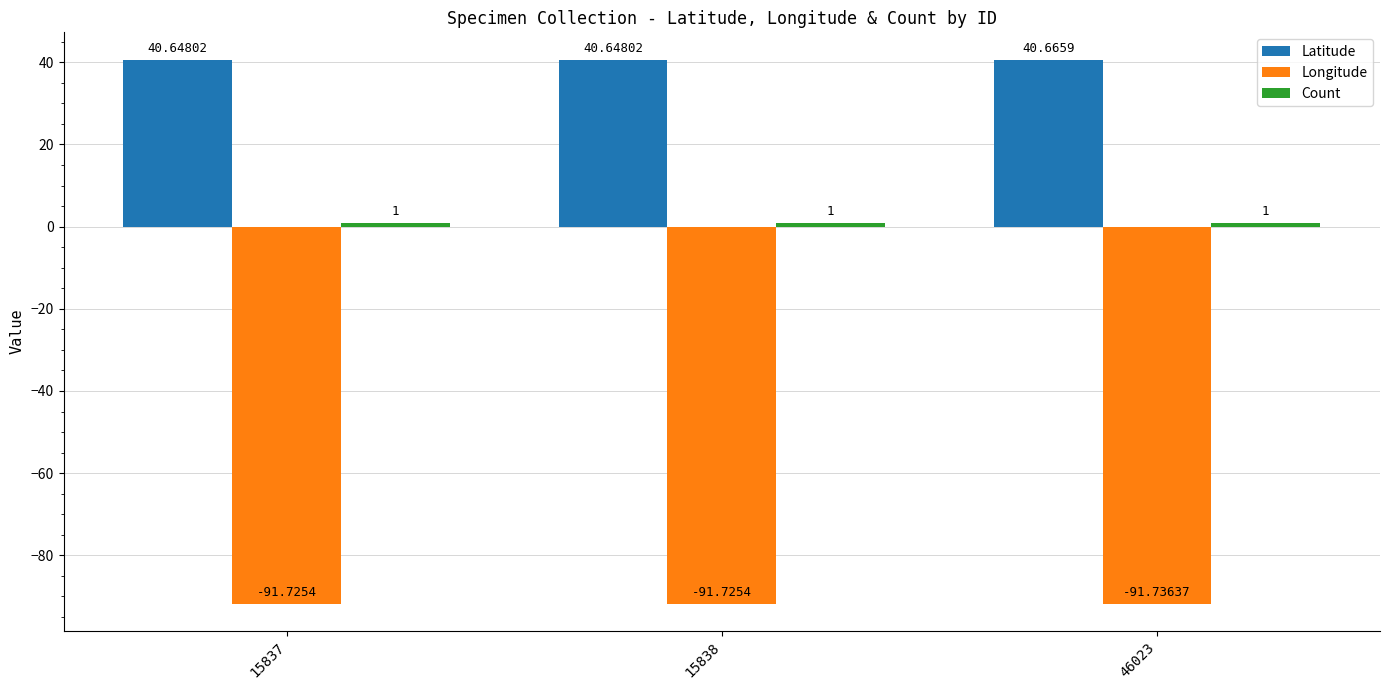

Between 15838 and 46023, which series saw the biggest shift?

Latitude